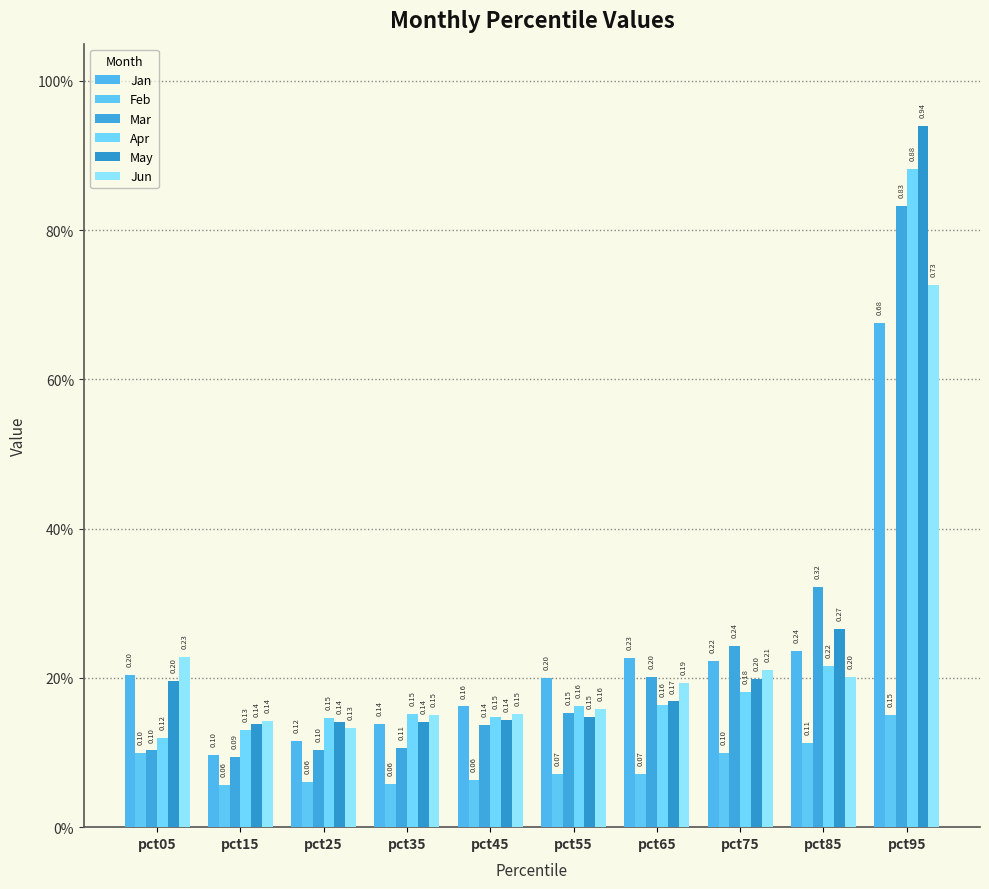

True or false: Jan has a value of 0.2 at pct05.

True